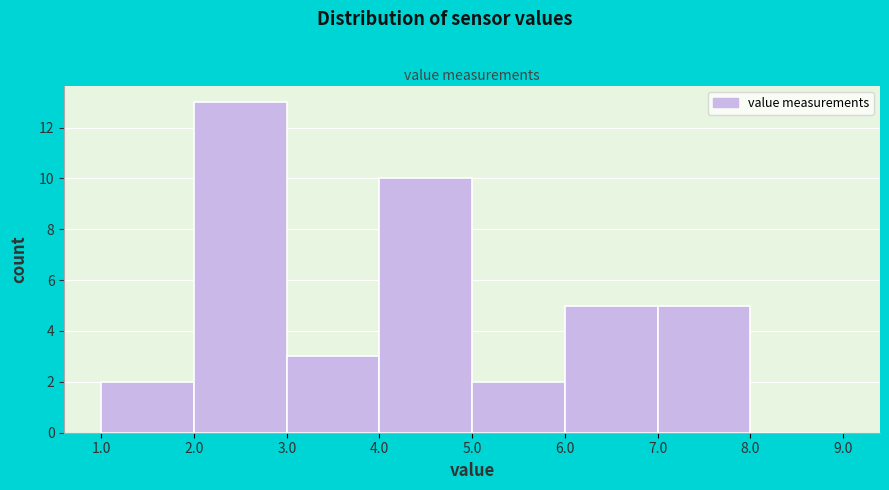

Reading left to right, transcribe this chart: for each bar, give the range it covers on the x-axis and its height. The values are not printed on the chart, so give them approximately, as read against the axis.

1.0 to 2.0: 2
2.0 to 3.0: 13
3.0 to 4.0: 3
4.0 to 5.0: 10
5.0 to 6.0: 2
6.0 to 7.0: 5
7.0 to 8.0: 5
8.0 to 9.0: 0